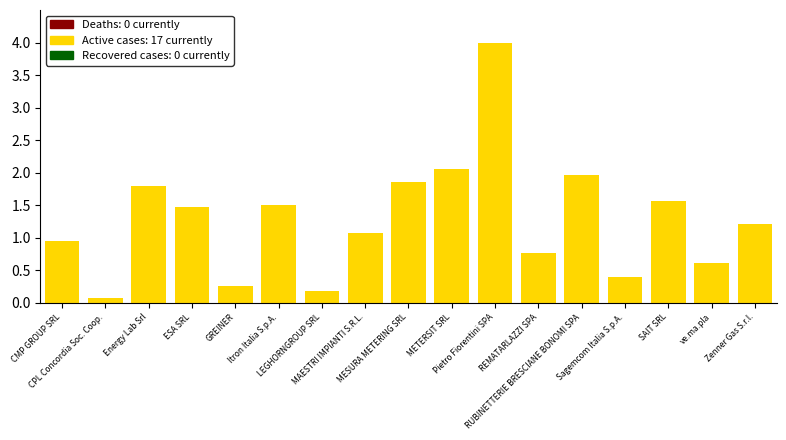

How many categories are shown in the chart?

17